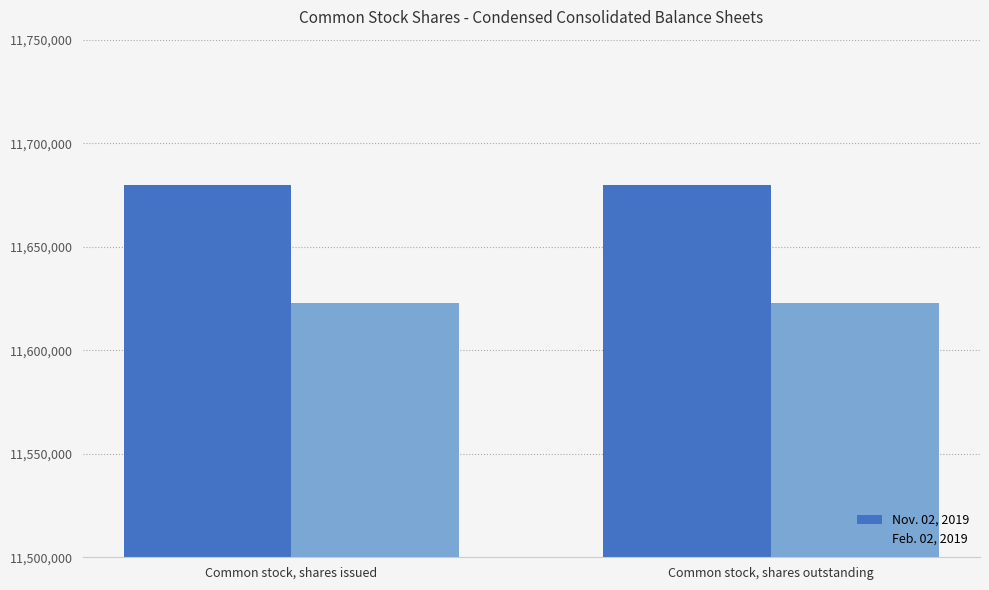

What is the sum of all Feb. 02, 2019 values?

23245988